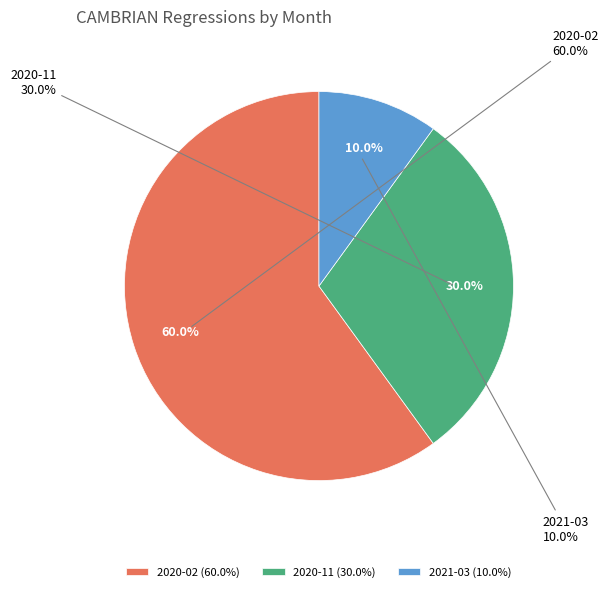

Which category has the biggest portion of the pie?

2020-02